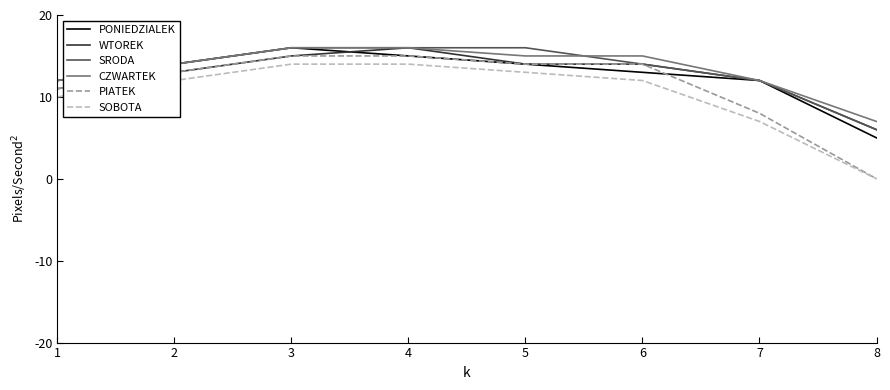

True or false: SOBOTA and SRODA cross at least once.

False